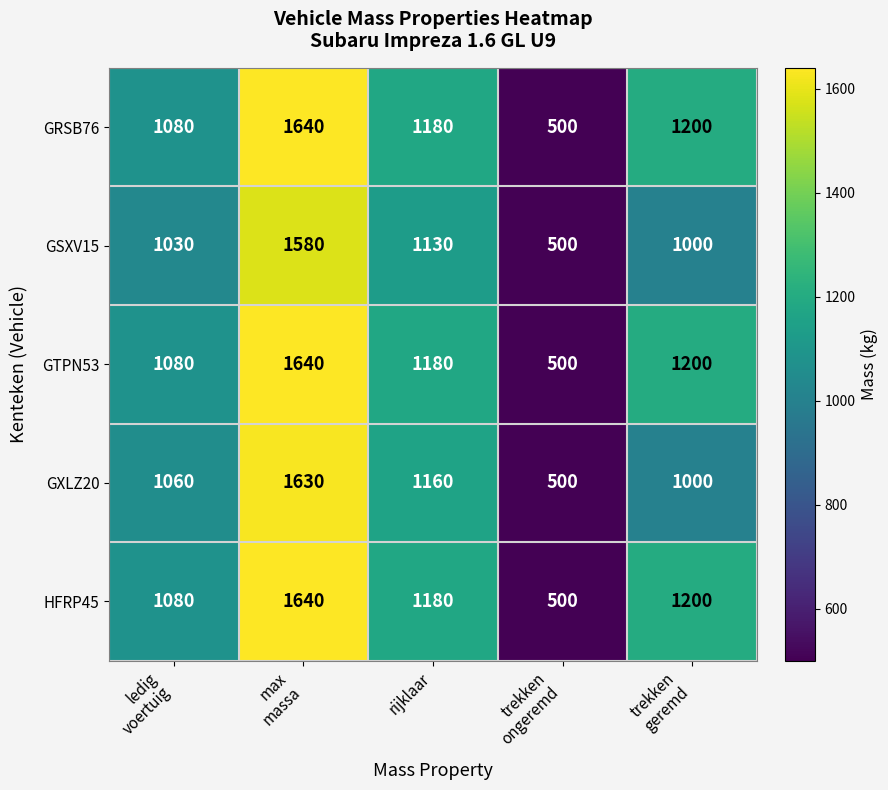

Count the number of data series in this chart.

5